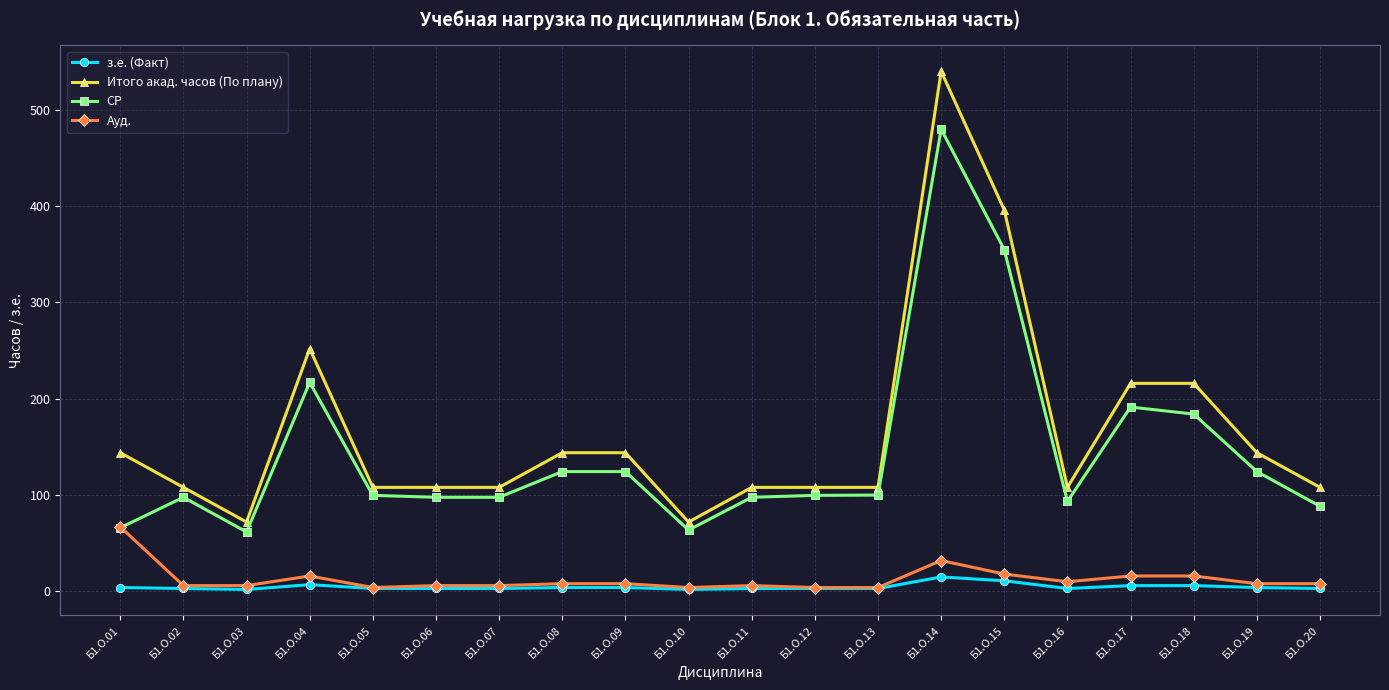

How many values in the Итого акад. часов (По плану) series are below 108?

2